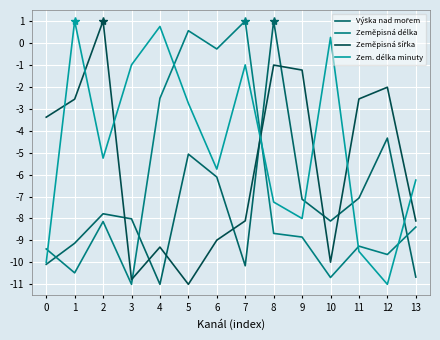

How many lines are shown in the chart?

4